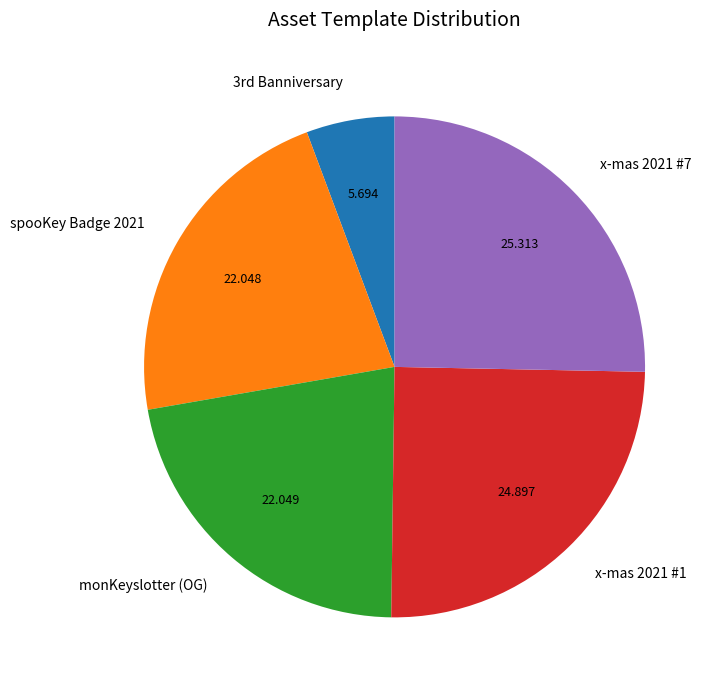

Combined, do monKeyslotter (OG) and x-mas 2021 #1 account for over 50%?

No